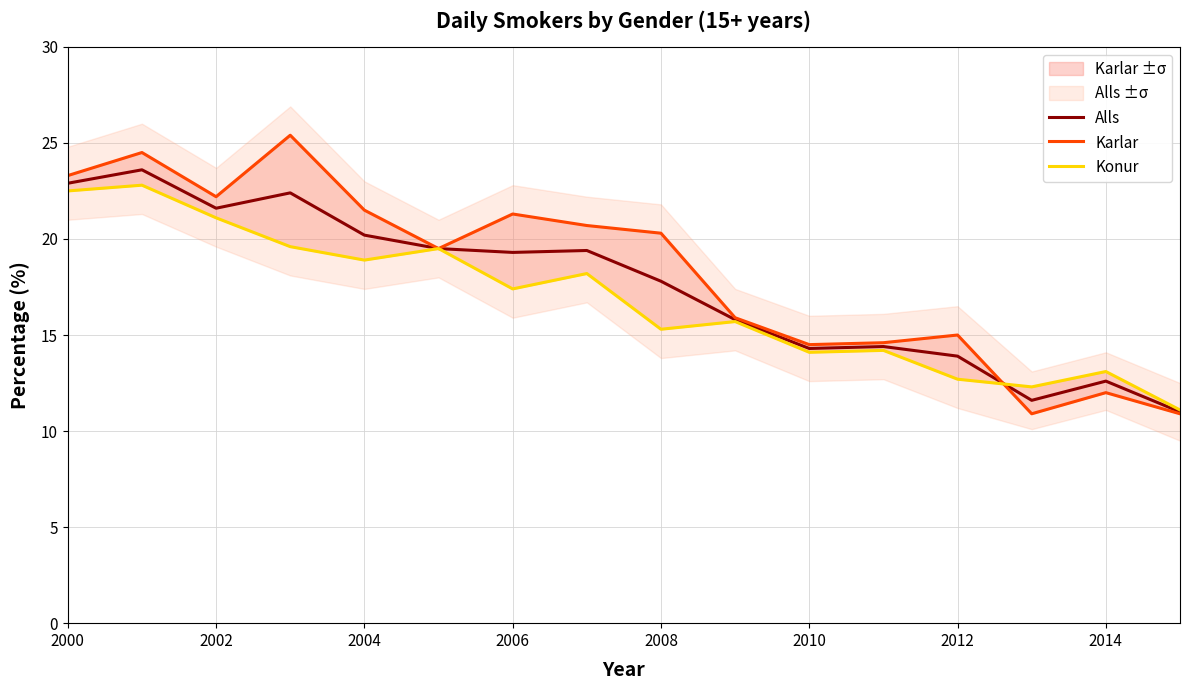

At which label is Alls closest to 17?

2008